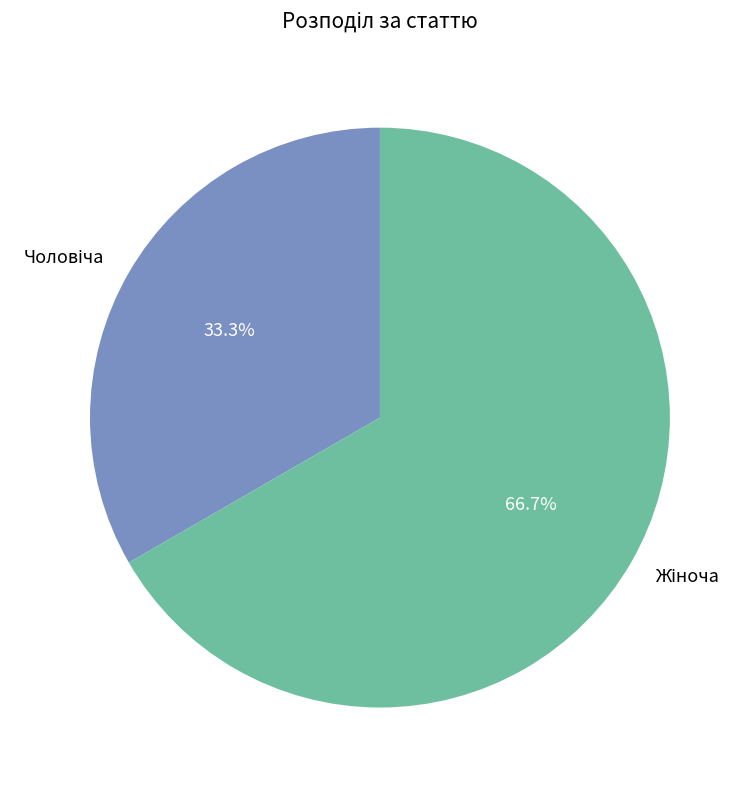

Is there a majority slice in this chart?

Yes